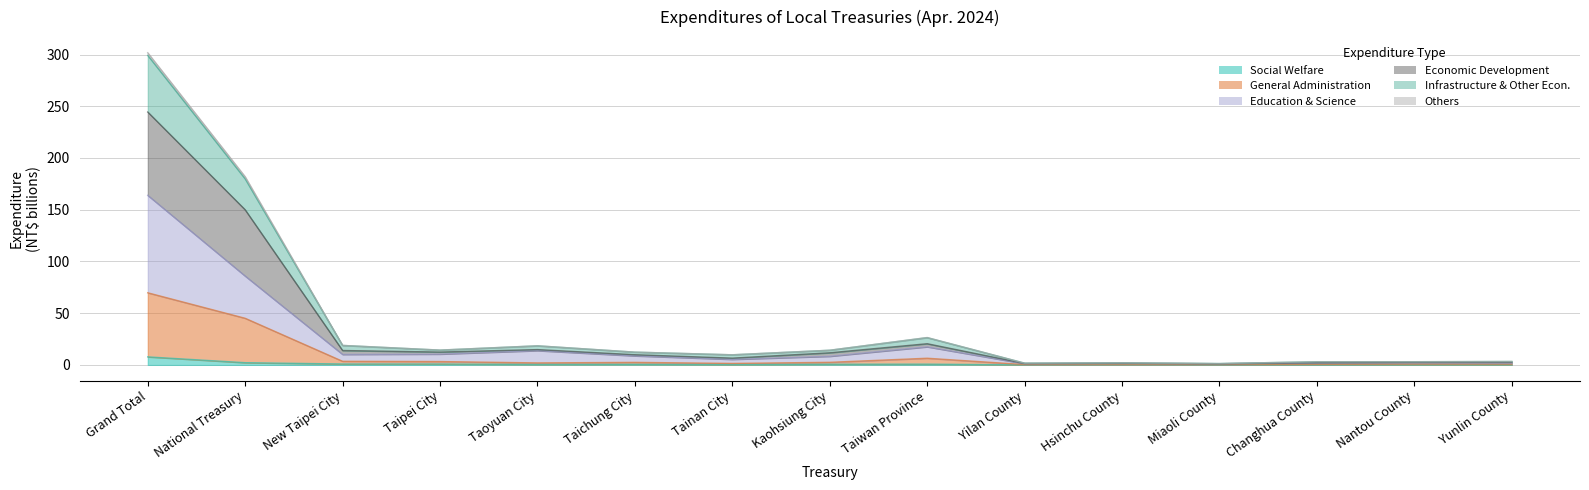

True or false: Others and Expenditures for Education Science cross at least once.

False